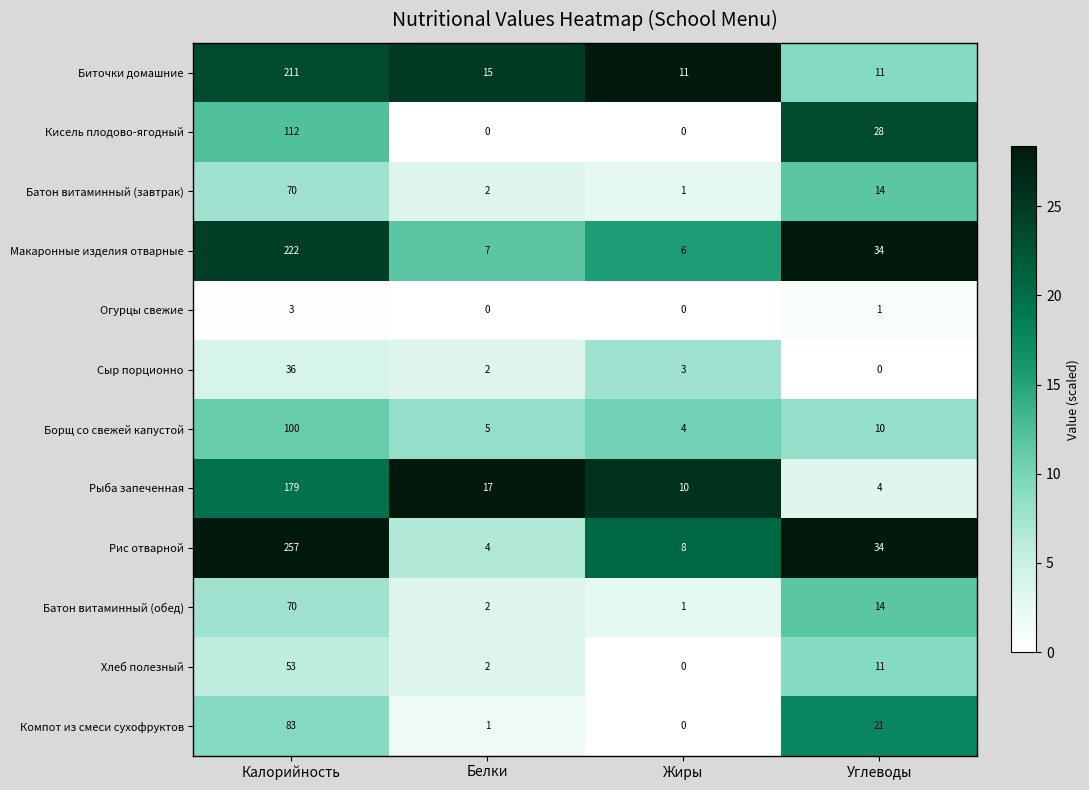

Where does the Борщ со свежей капустой series first go above 10?

Калорийность